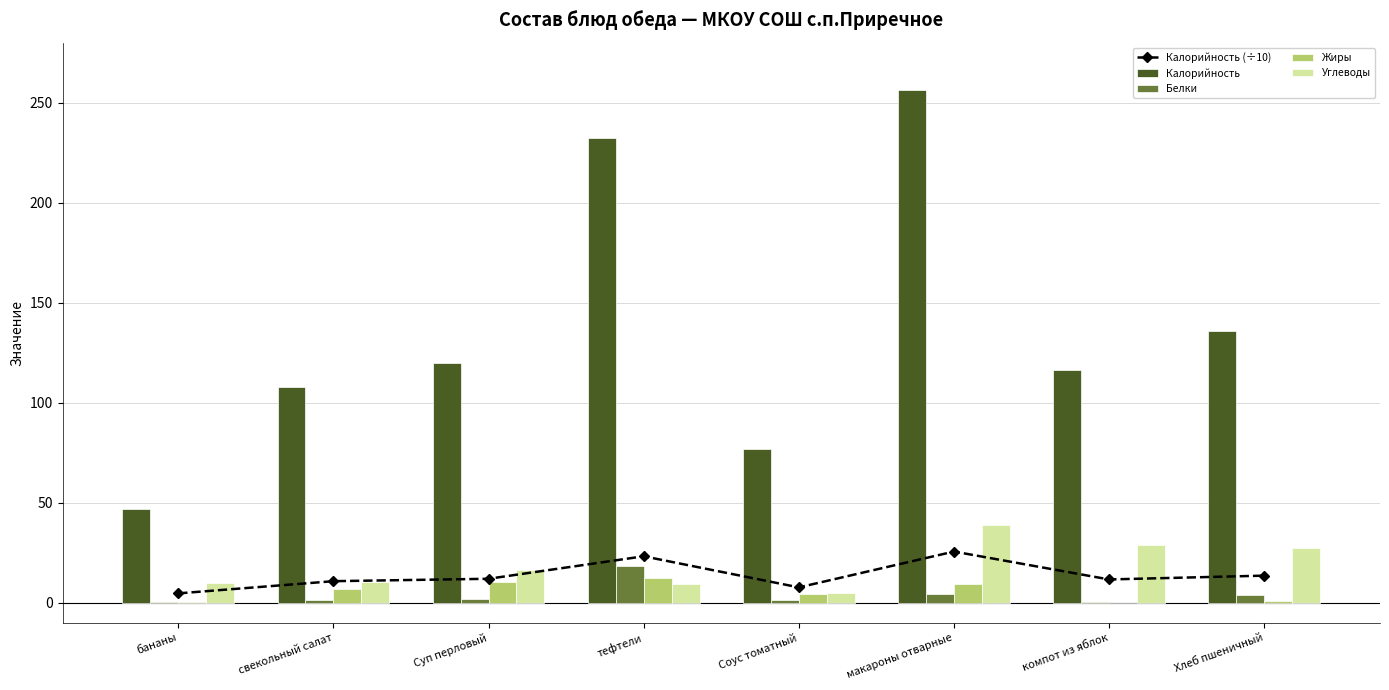

At which category is the sum across all series the highest?

макароны отварные